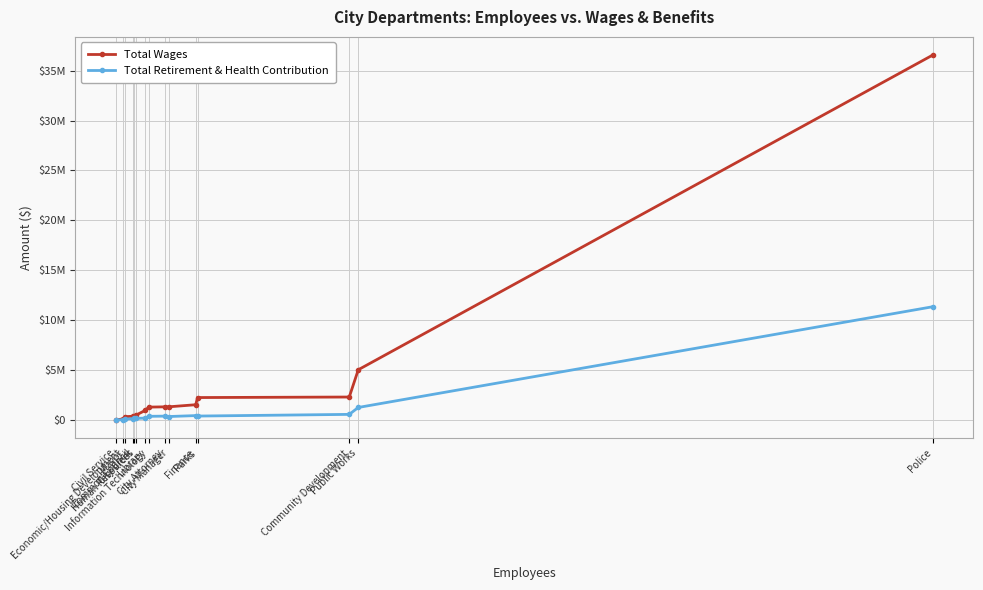

At which category is the sum across all series the highest?

Police